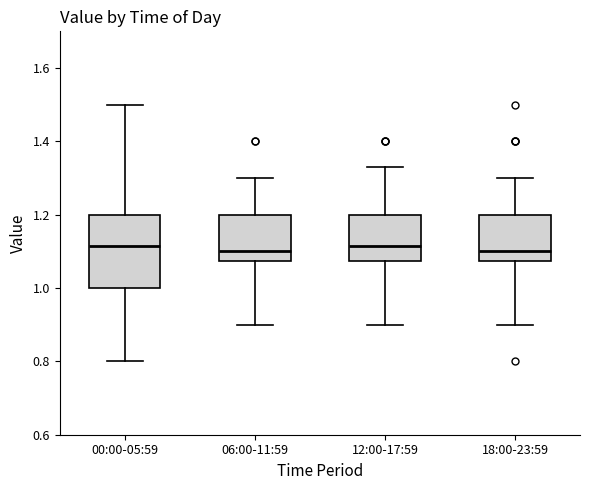

Where does the upper whisker of the box for 06:00-11:59 end on the y-axis? The values are not printed on the chart, so give them approximately, as read against the axis.

1.30